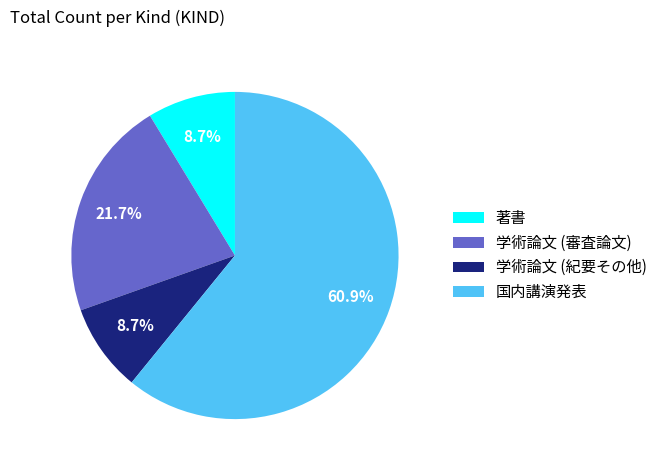

Which has a higher value, 国内講演発表 or 学術論文 (審査論文)?

国内講演発表